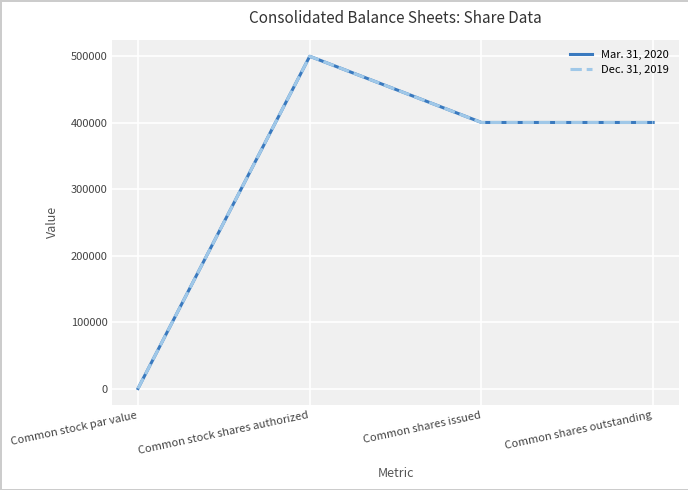

Rank the series by their average value, from lowest to highest.

Dec. 31, 2019, Mar. 31, 2020